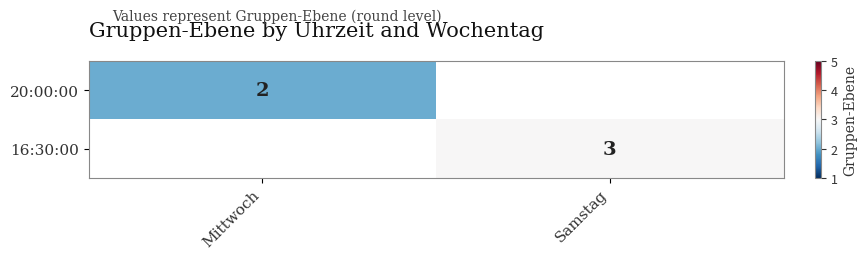

Count the number of data series in this chart.

2